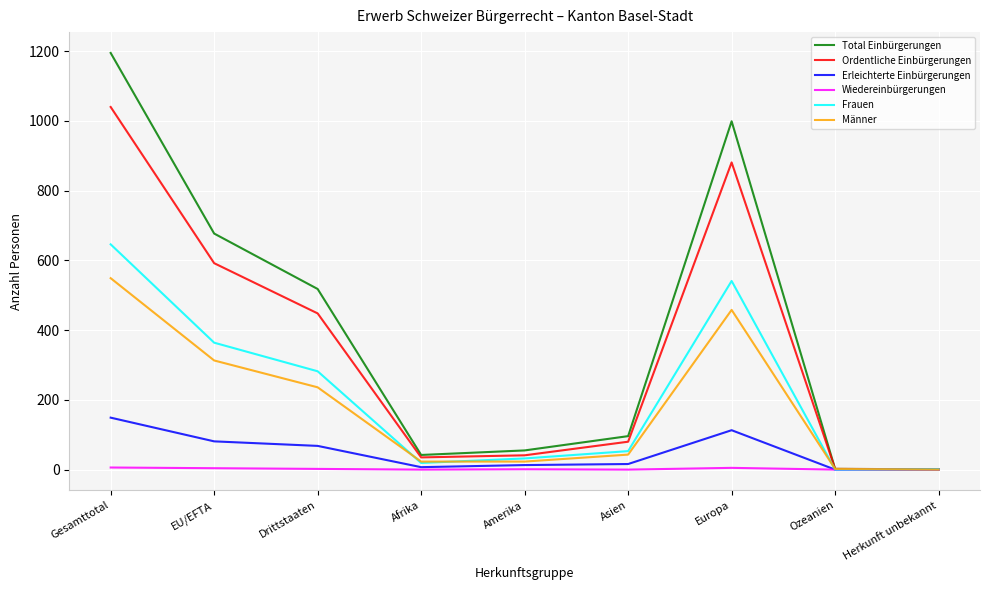

Count the number of data series in this chart.

6